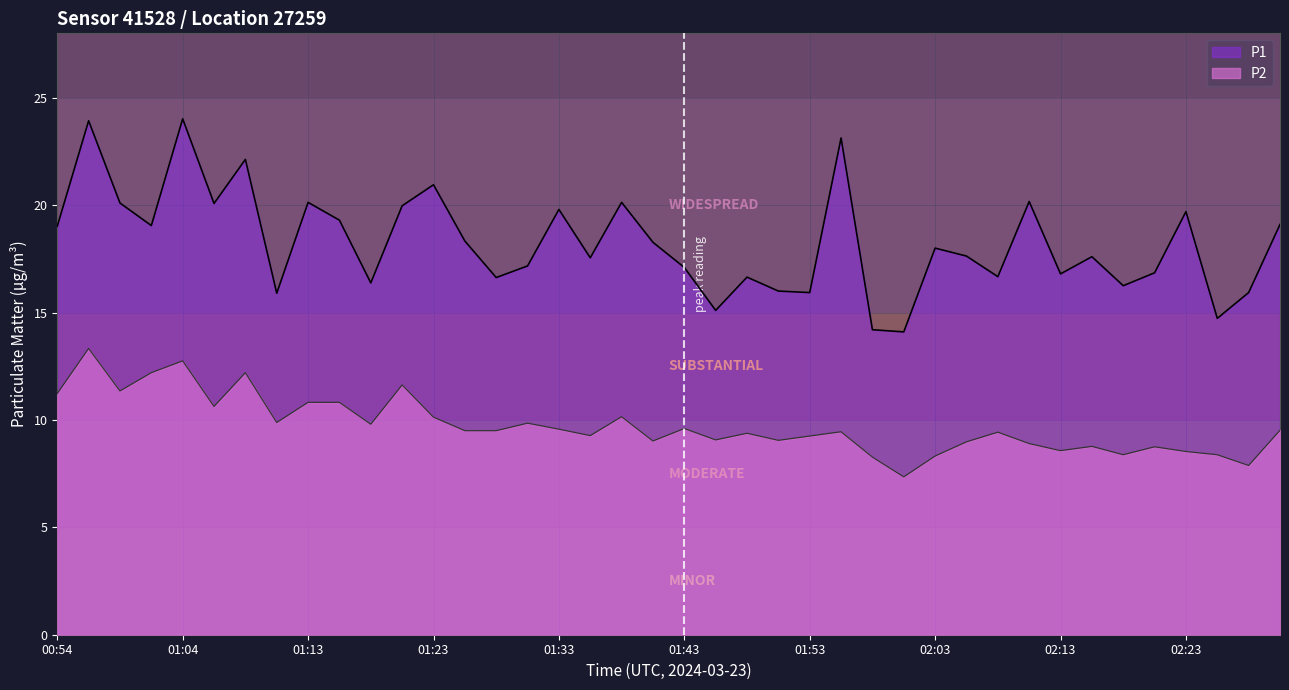

Which series has the widest spread of values?

P1